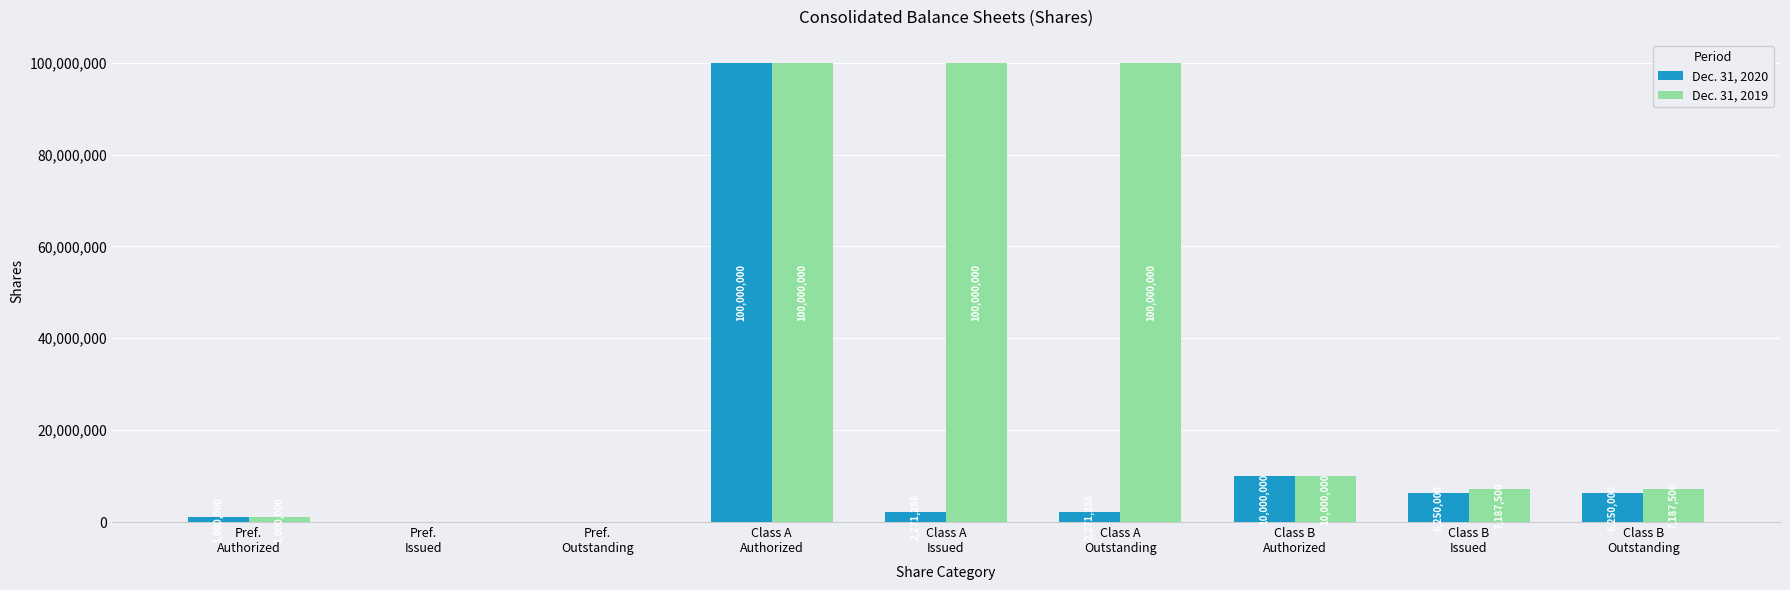

The value of Dec. 31, 2019 at Class B
Outstanding is 7187500. True or false?

True